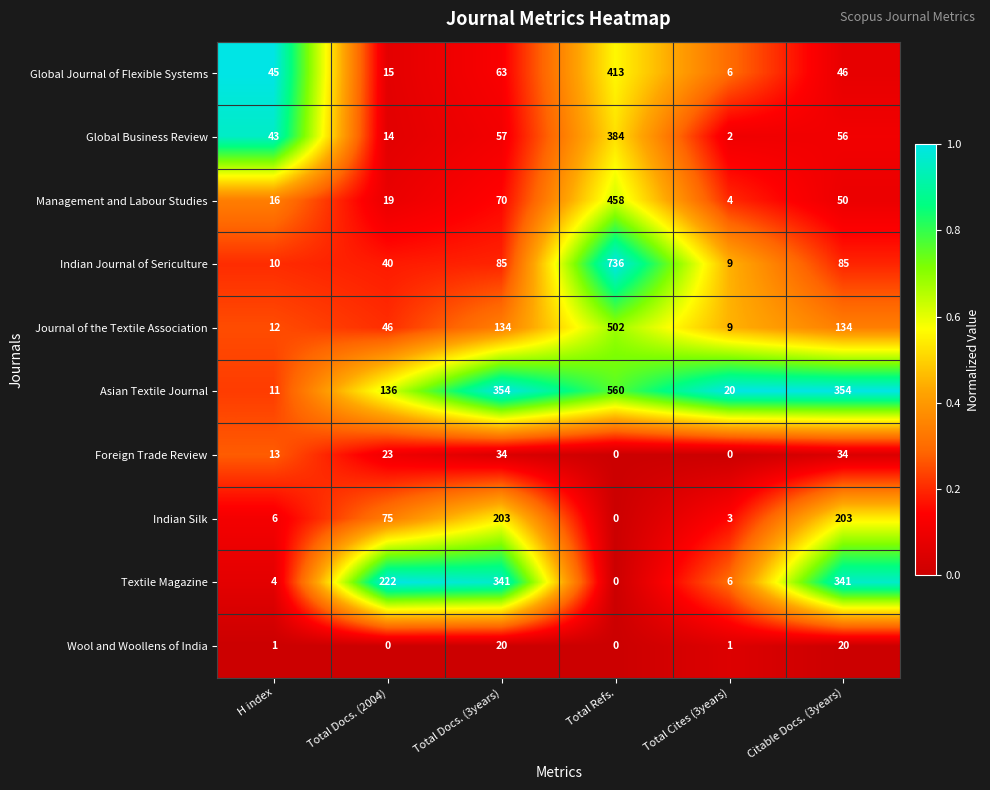

Which series changed the most between Total Docs. (2004) and Total Refs.?

Indian Journal of Sericulture